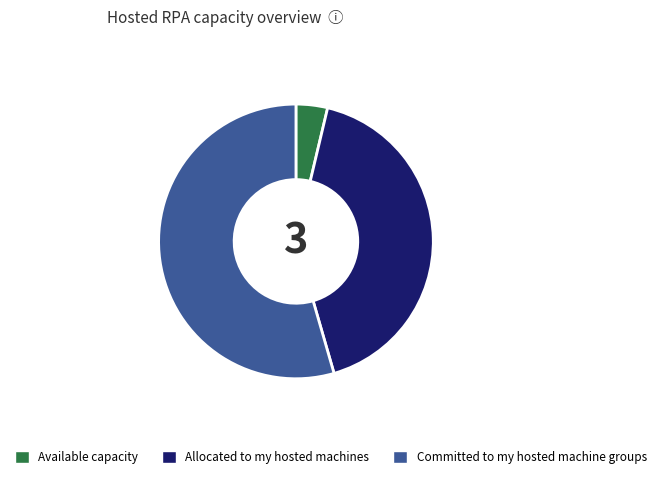

Is there any slice that represents more than half of the pie?

Yes